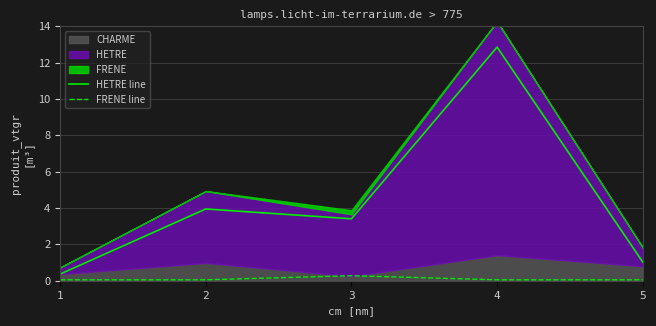

Is the value of FRENE line at 5 greater than the value of HETRE line at 2?

No